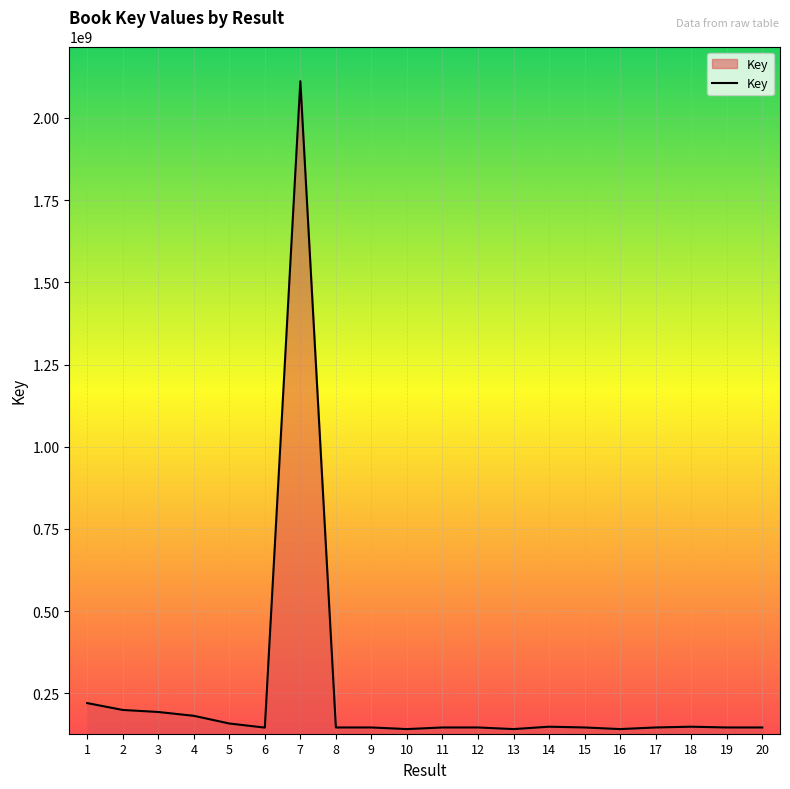

What is the sum of all values?

5096600947